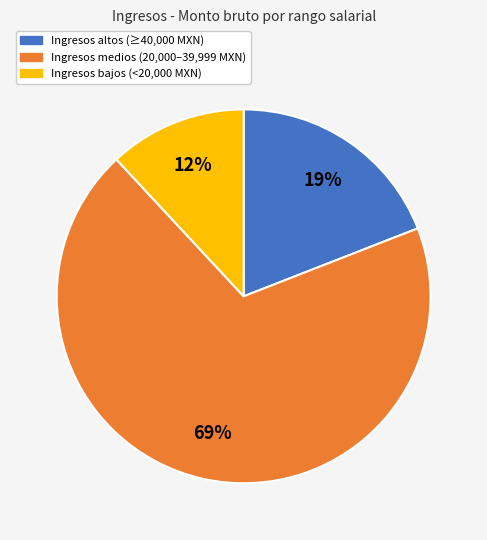

Is there a majority slice in this chart?

Yes